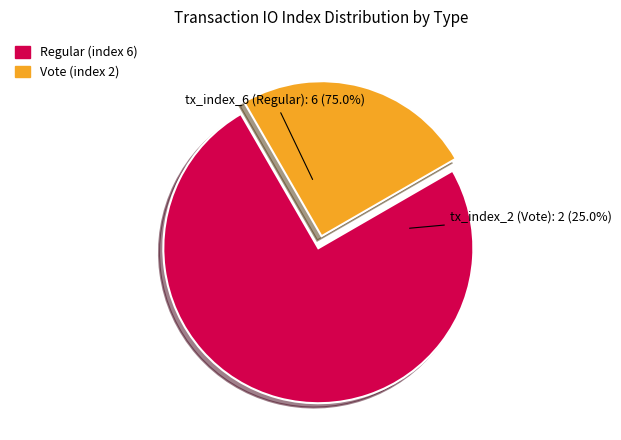

Rank the categories by value from highest to lowest.

tx_index_6 (Regular), tx_index_2 (Vote)